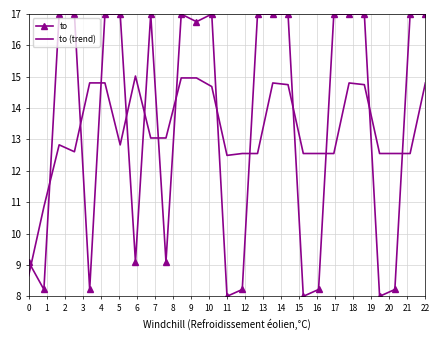

Which series has the largest total across all categories?

to